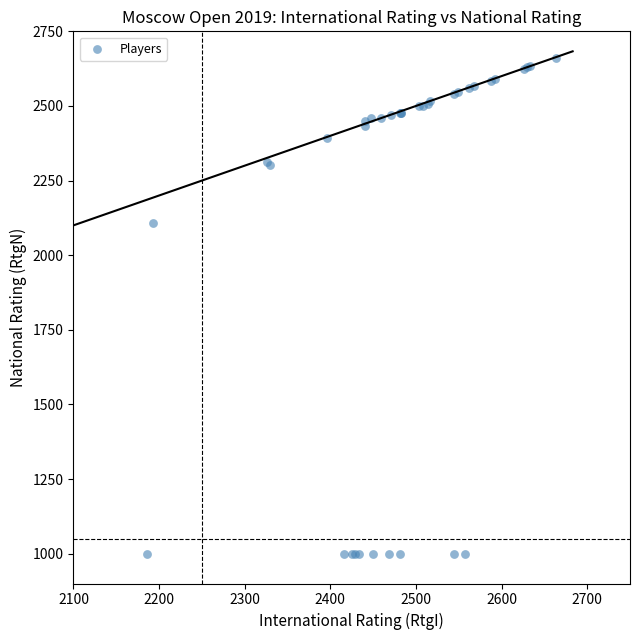

What Y value in the scatter plot is closest to 1831?

2108